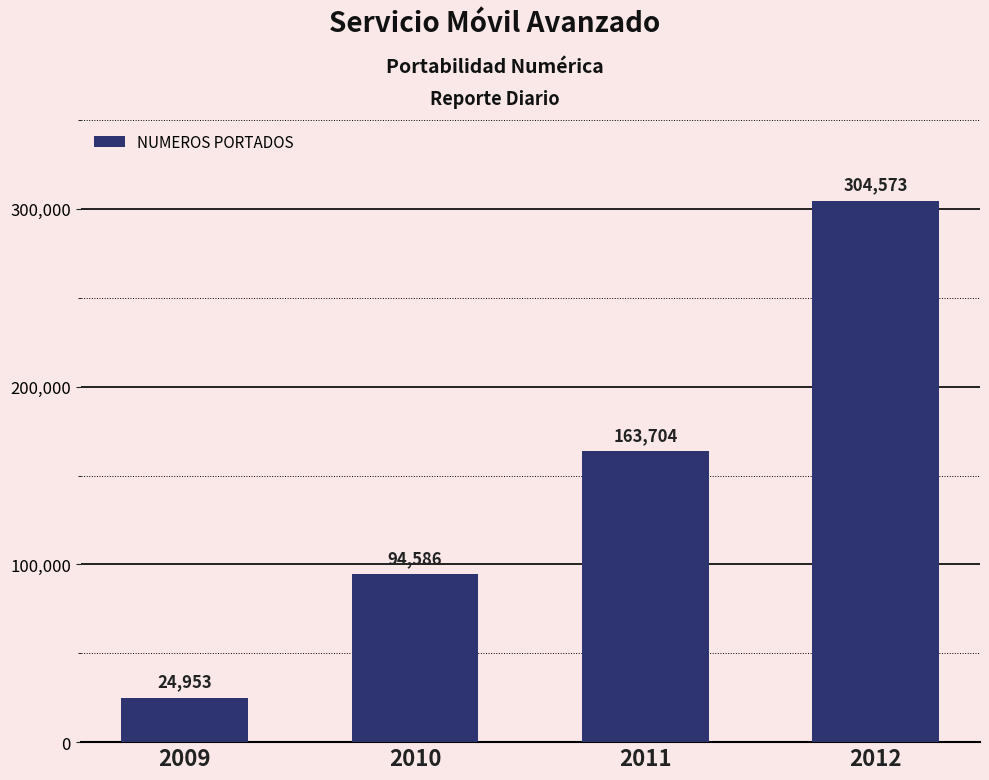

True or false: the data shows 304573 at 2012.

True